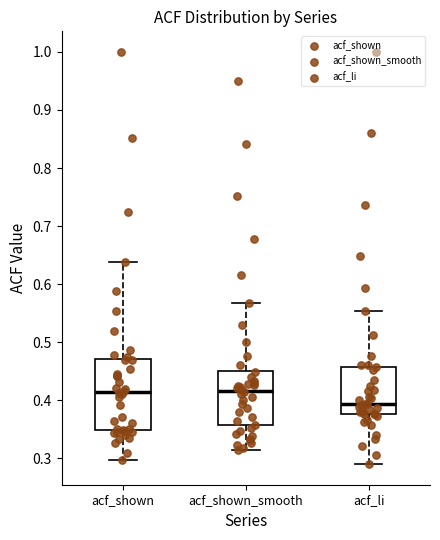

Reading left to right, transcribe this box plot: for each box, give where its median line is, the range the box spans, and where its two whiskers end, as read against the y-axis. The values are not printed on the chart, so give them approximately, as read against the axis.

acf_shown: median 0.41, box 0.35 to 0.47, whiskers 0.30 to 0.64
acf_shown_smooth: median 0.42, box 0.36 to 0.45, whiskers 0.31 to 0.57
acf_li: median 0.39, box 0.38 to 0.46, whiskers 0.29 to 0.55